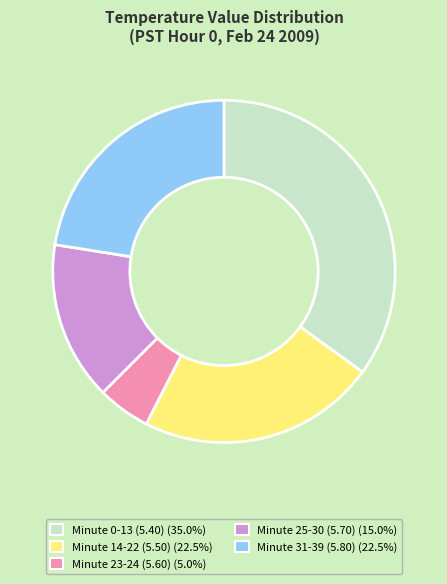

Is there any slice that represents more than half of the pie?

No